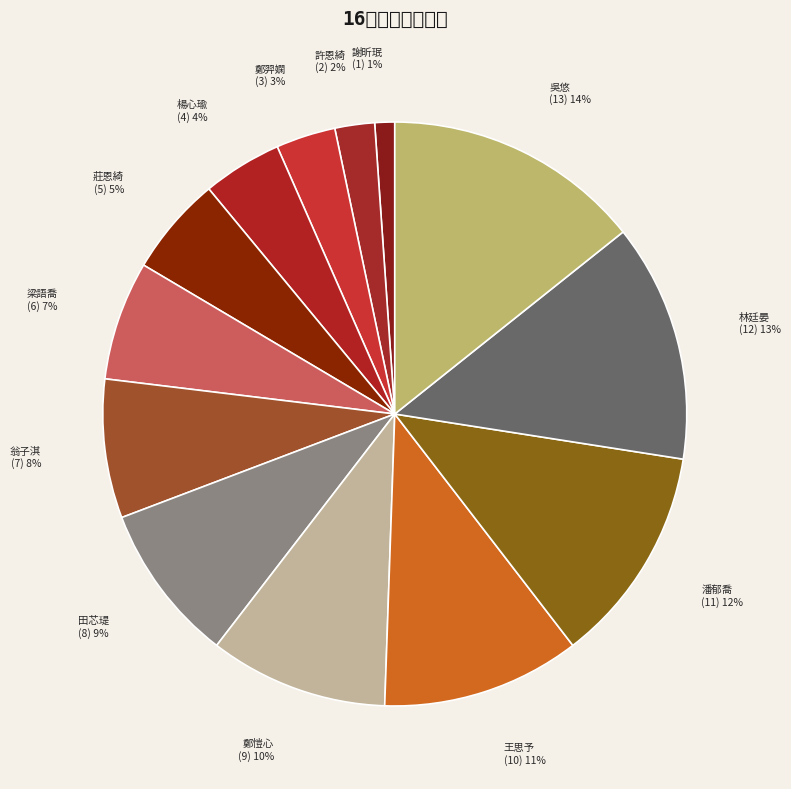

Which category has the biggest portion of the pie?

吳悠